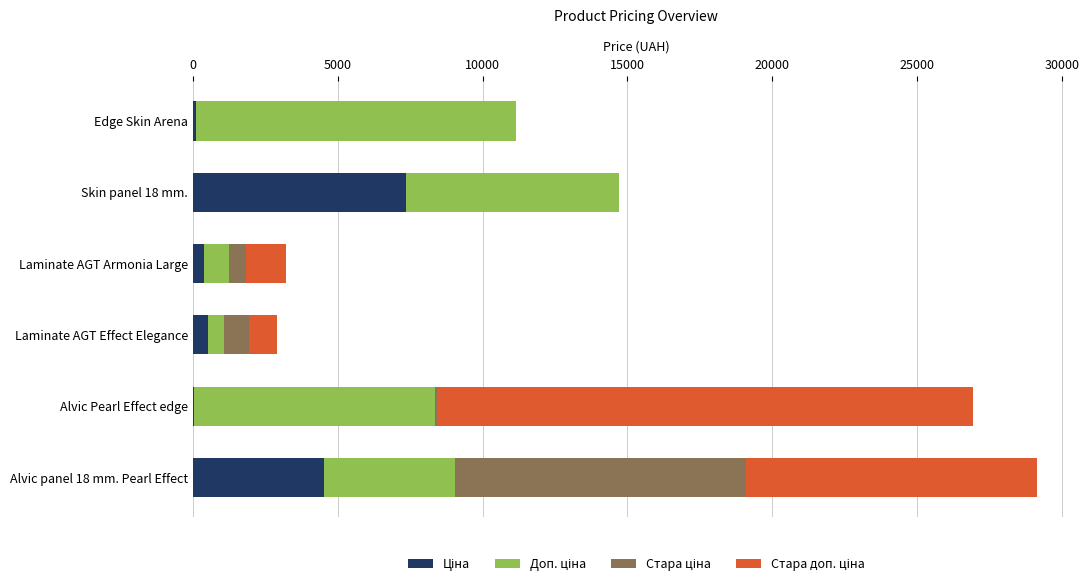

How many distinct data groups are displayed?

4